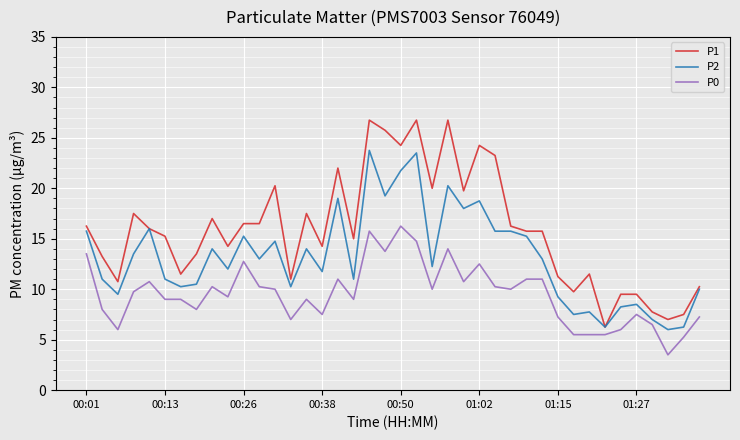

Rank the series by their average value, from highest to lowest.

P1, P2, P0